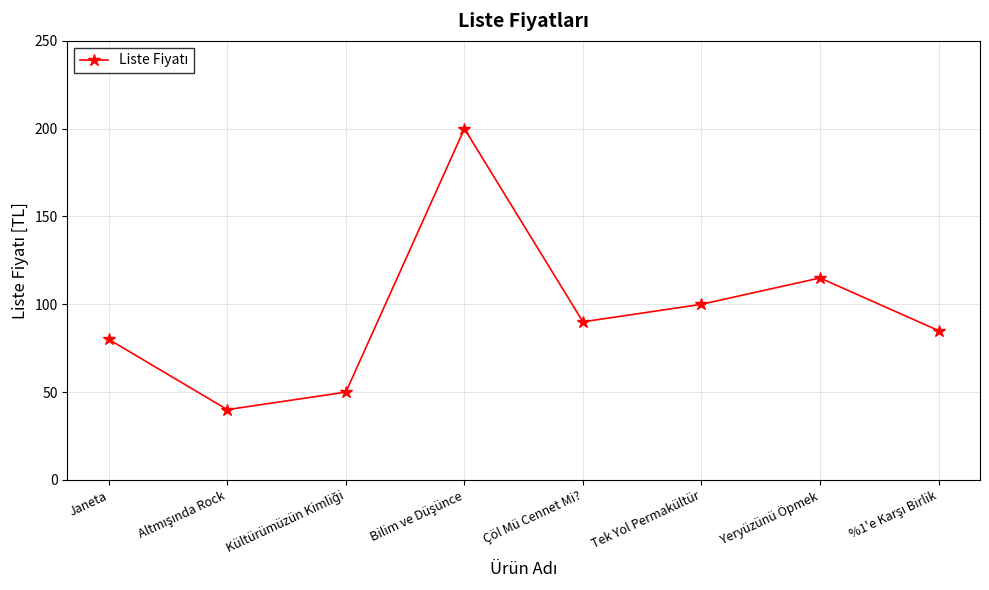

What is the value of the 6th point from the left?

100